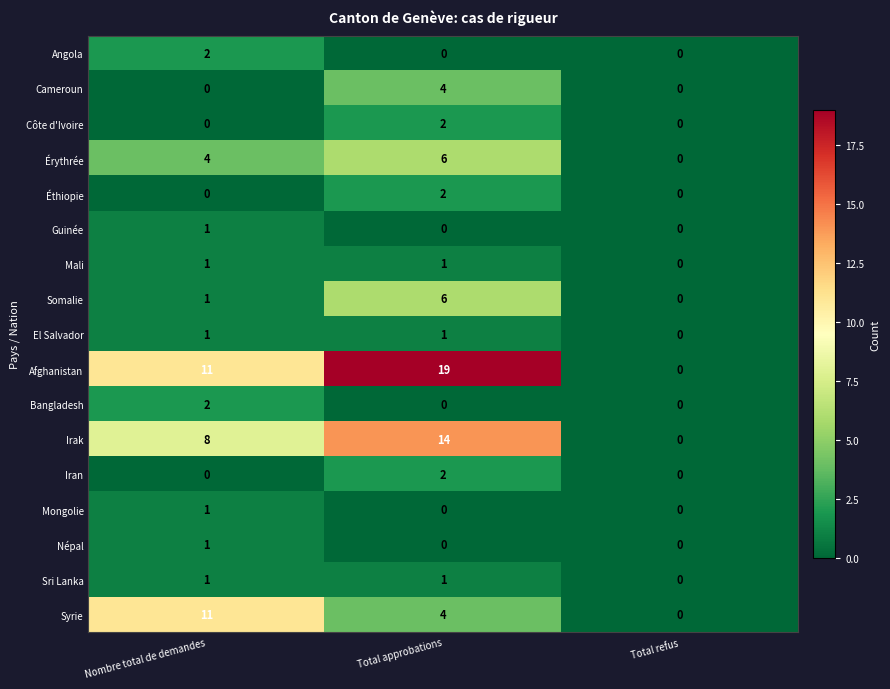

What is the sum of all Somalie values?

7